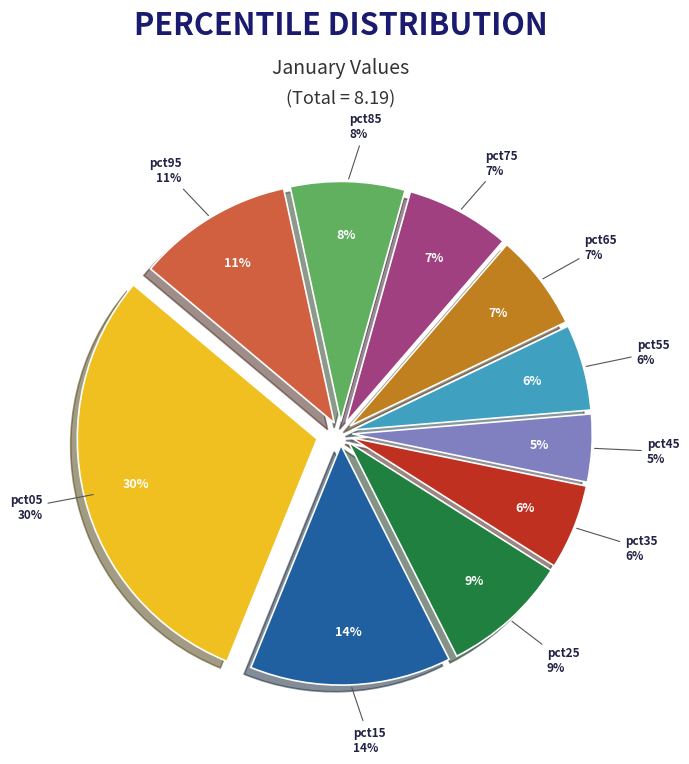

Is it true that pct45 is 5% of the pie?

True